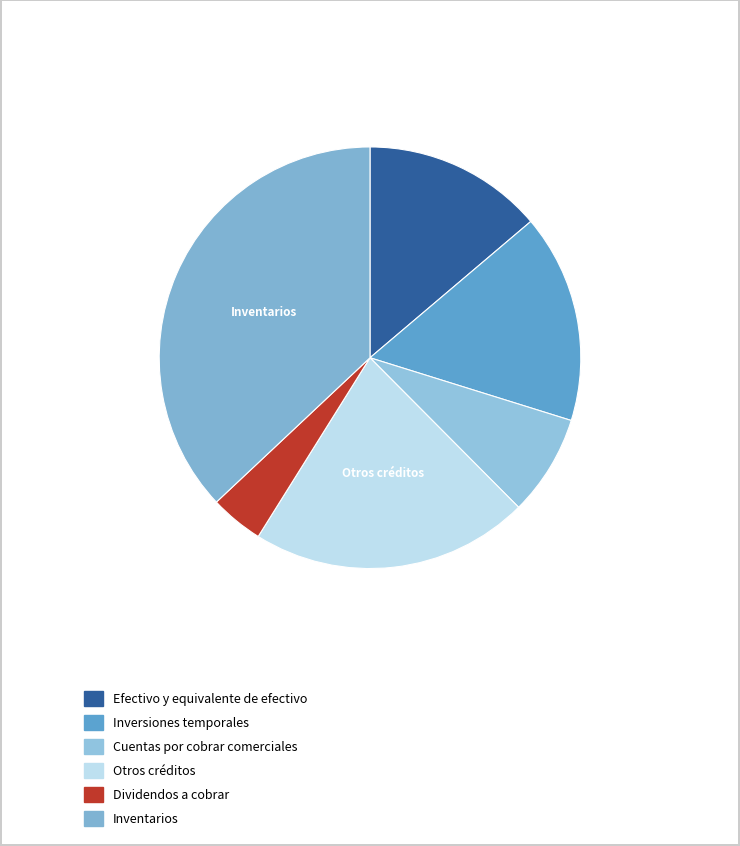

How many slices are in this pie chart?

6